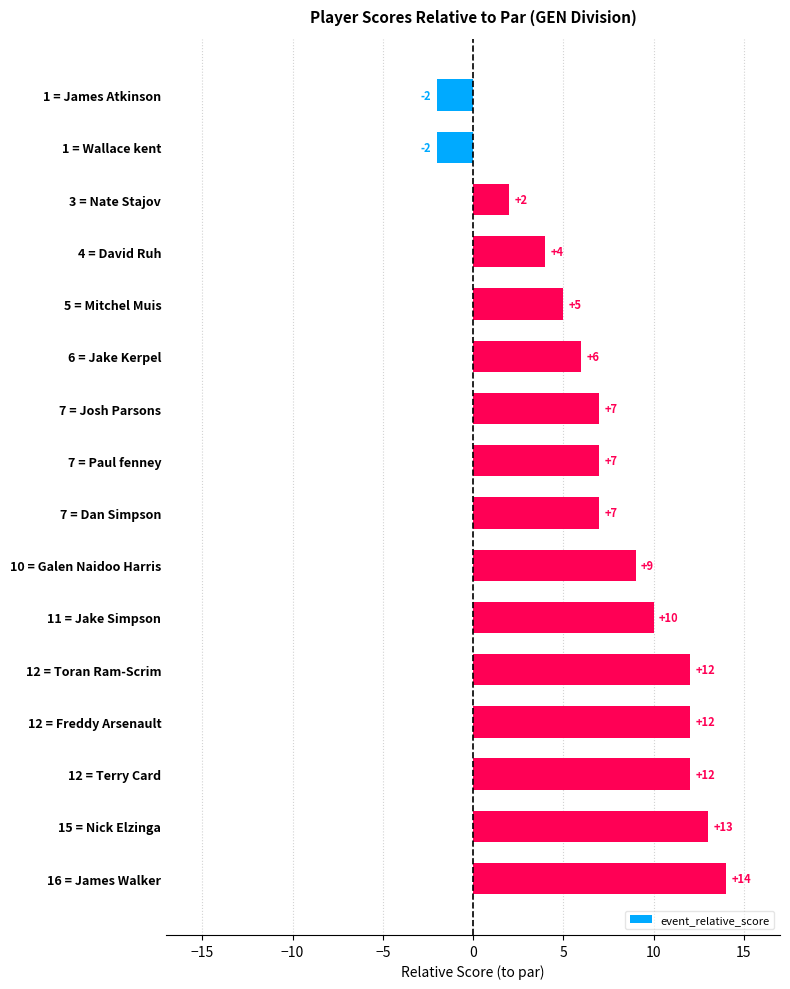

What is the change in value from 3 = Nate Stajov to 15 = Nick Elzinga?

+11